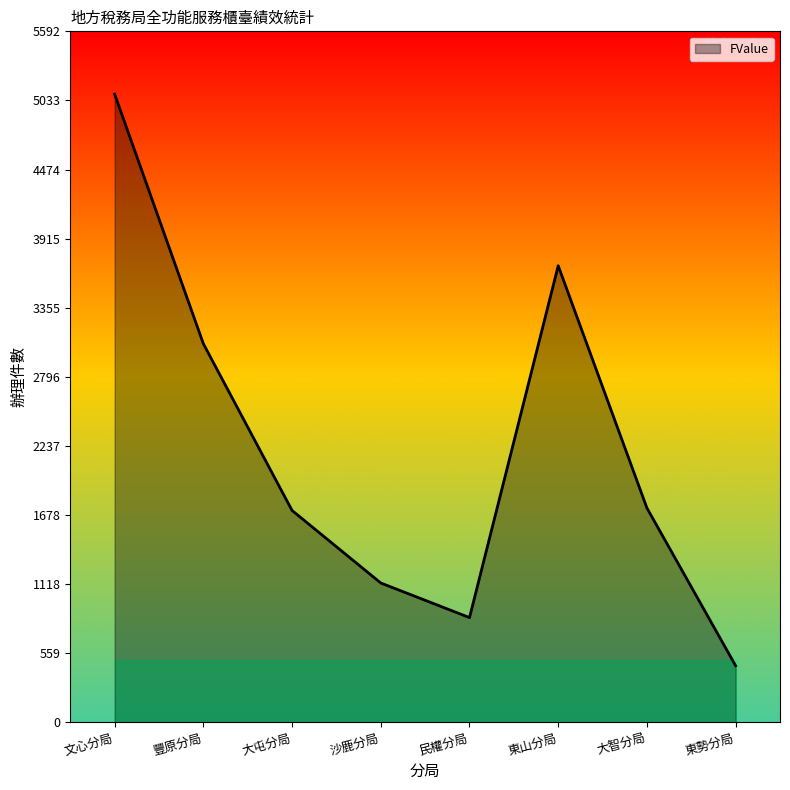

What is the change in value from 沙鹿分局 to 大智分局?

+607